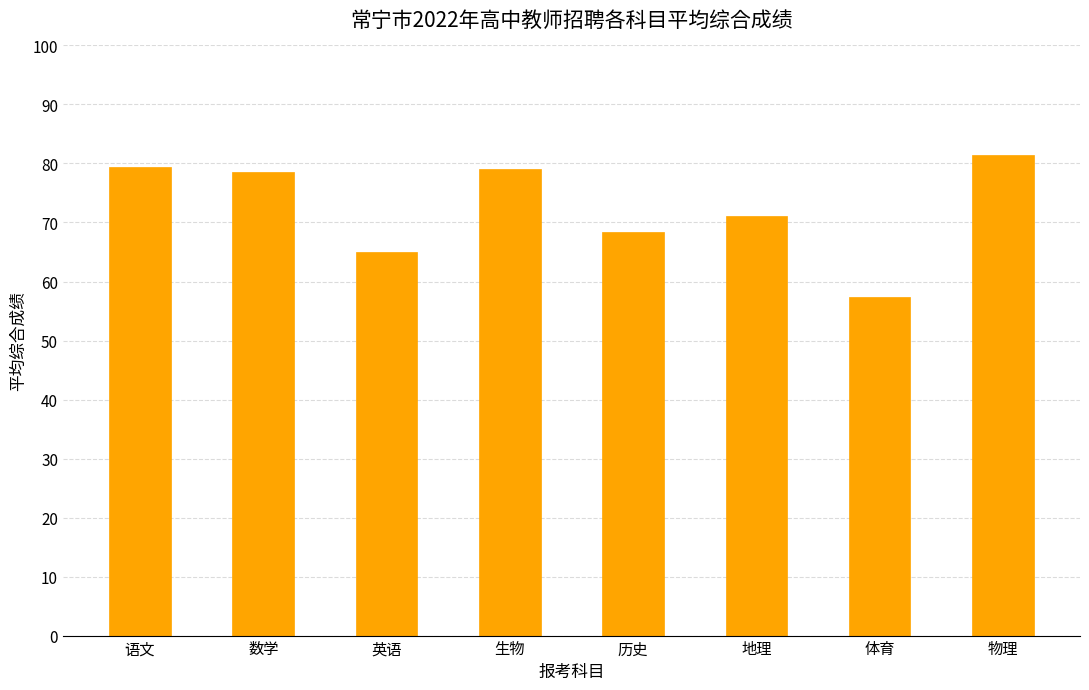

Read the value at 历史.

68.5